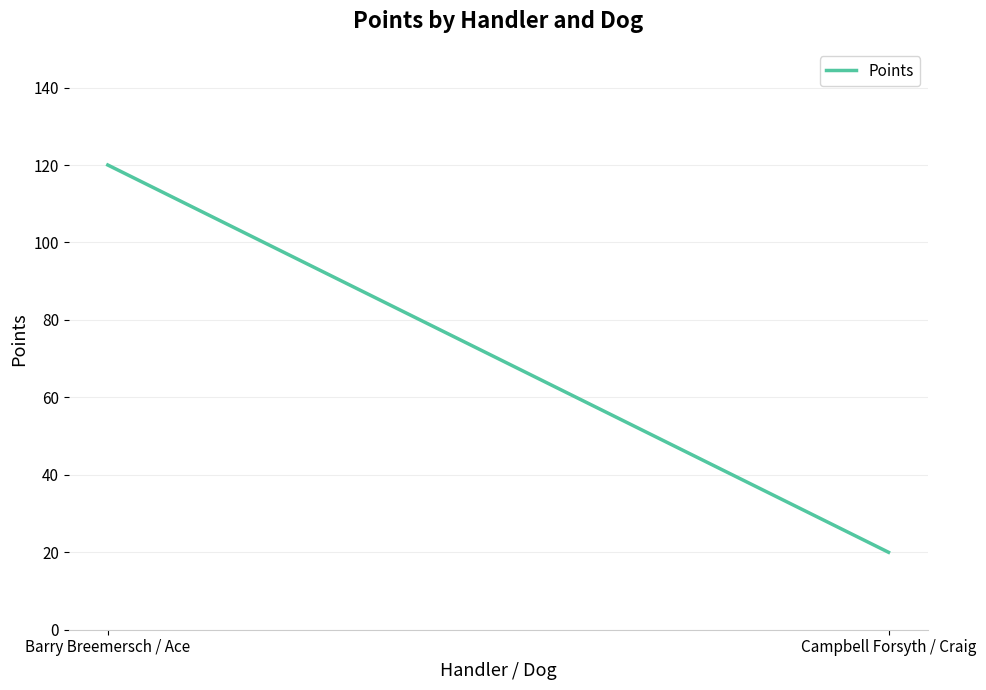

The chart shows a value of 27 at Campbell Forsyth / Craig. True or false?

False